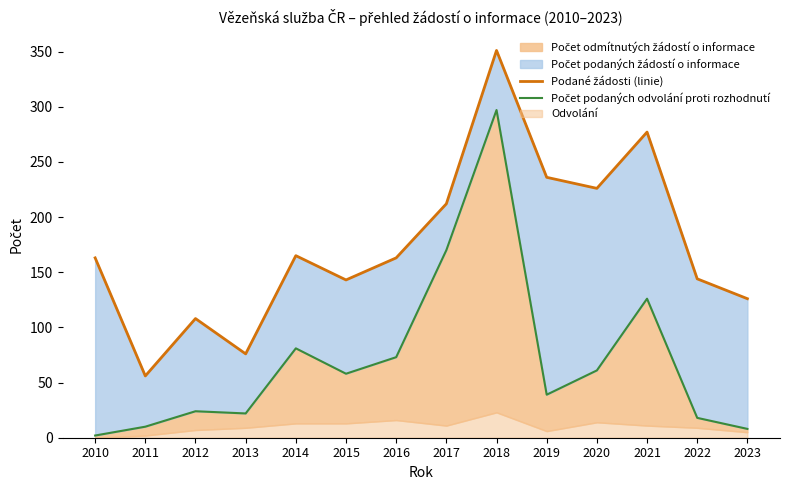

True or false: Podané žádosti (linie) and Počet podaných odvolání proti rozhodnutí cross at least once.

False